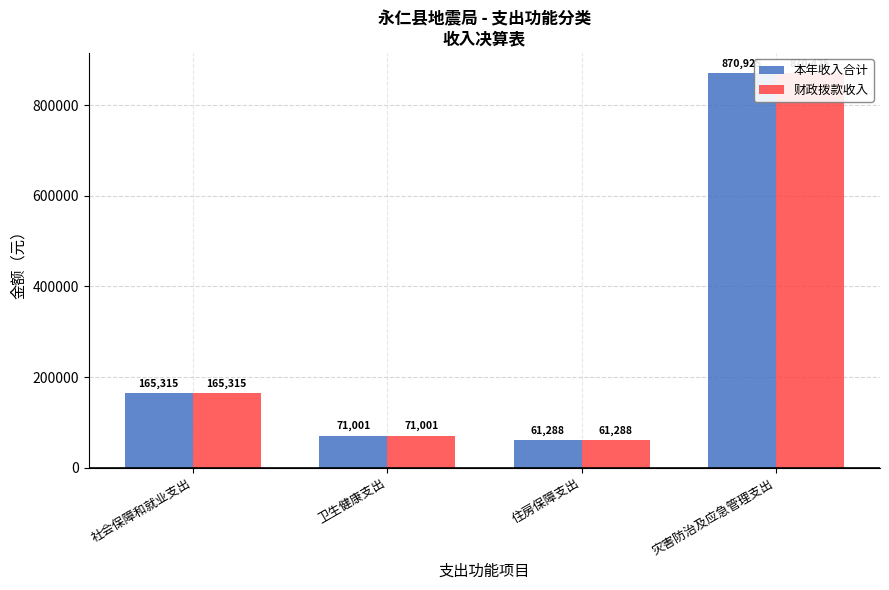

What is the difference between the highest and lowest values at 灾害防治及应急管理支出?

500.0